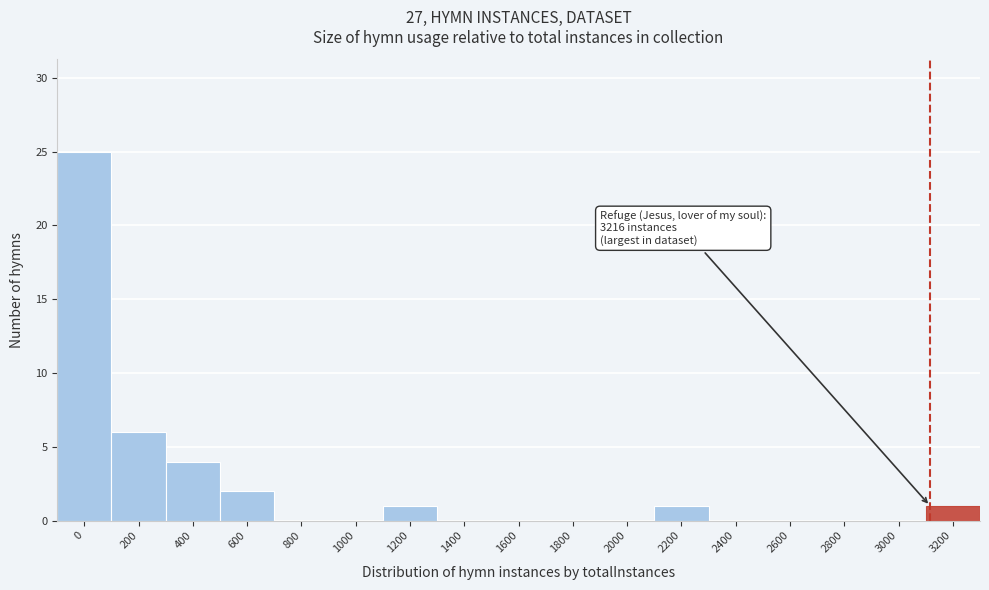

Reading left to right, transcribe all the data shown in this chart.

0=25	200=6	400=4	600=2	800=0	1000=0	1200=1	1400=0	1600=0	1800=0	2000=0	2200=1	2400=0	2600=0	2800=0	3000=0	3200=1